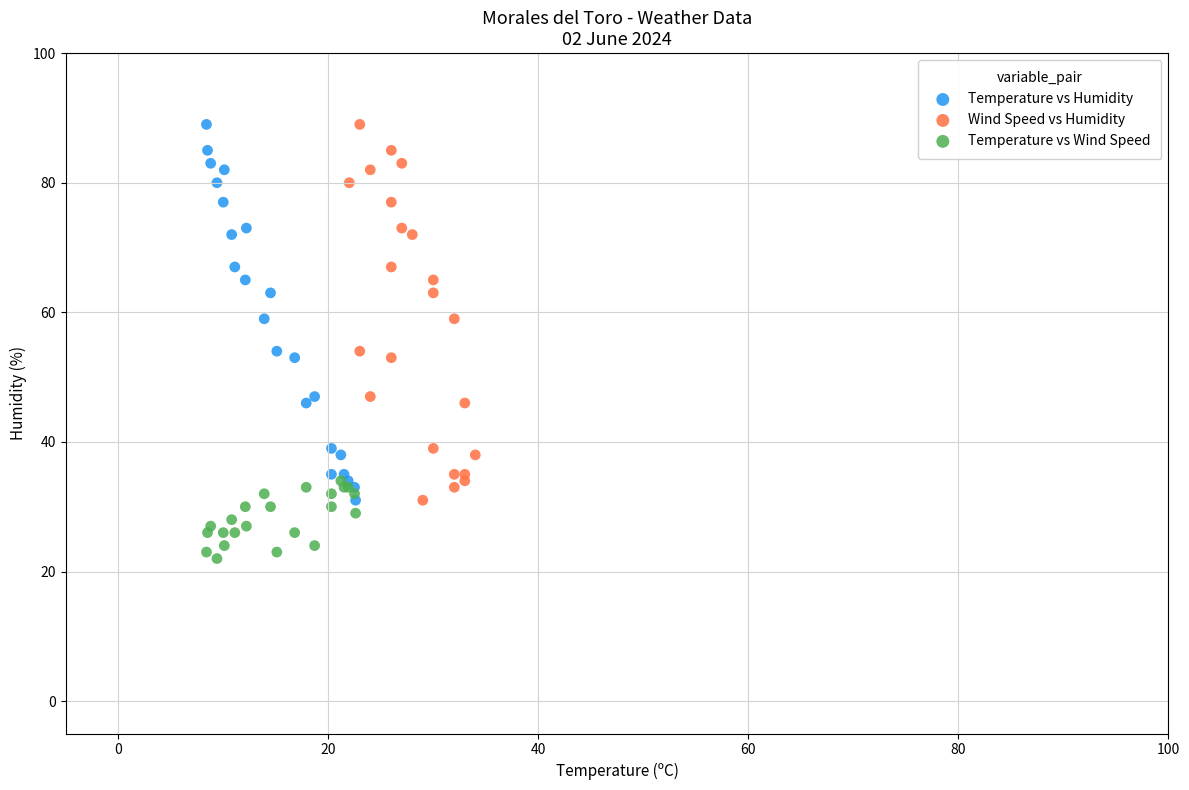

Which series reaches the minimum Y coordinate?

Temperature vs Wind Speed